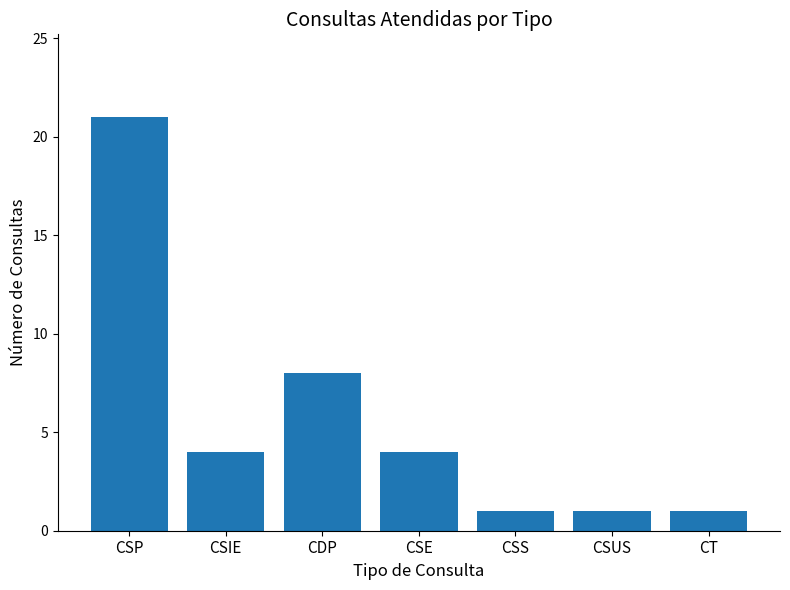

What is the label of the 4th bar from the left?

CSE